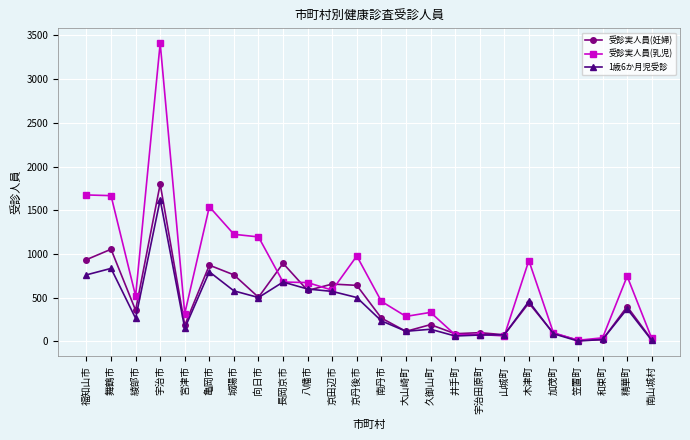

Does the chart have visible grid lines?

Yes